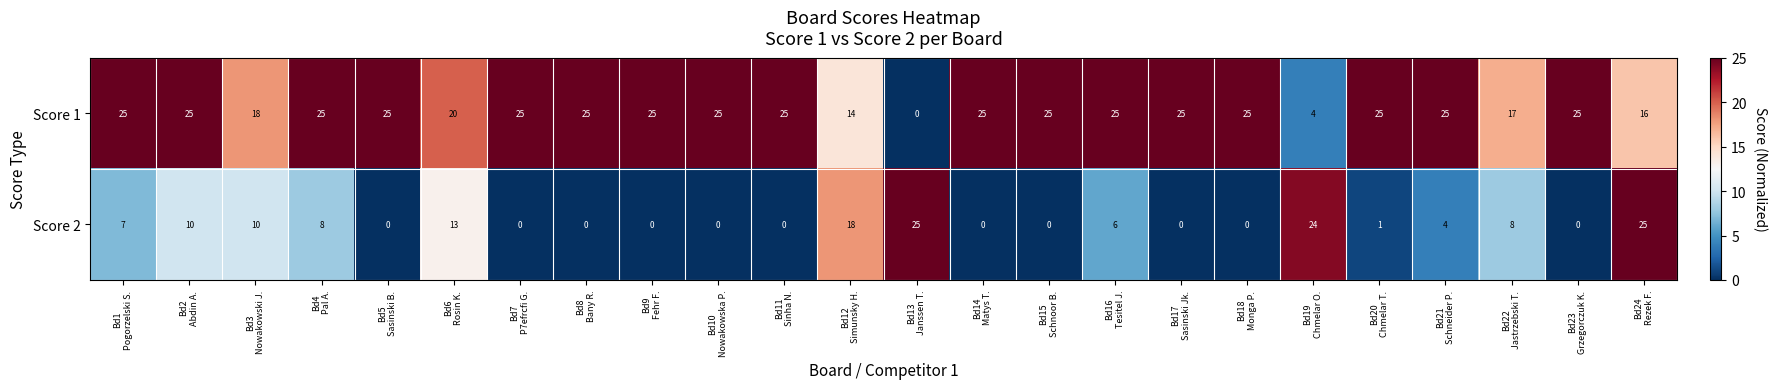

How many series are shown in this chart?

2